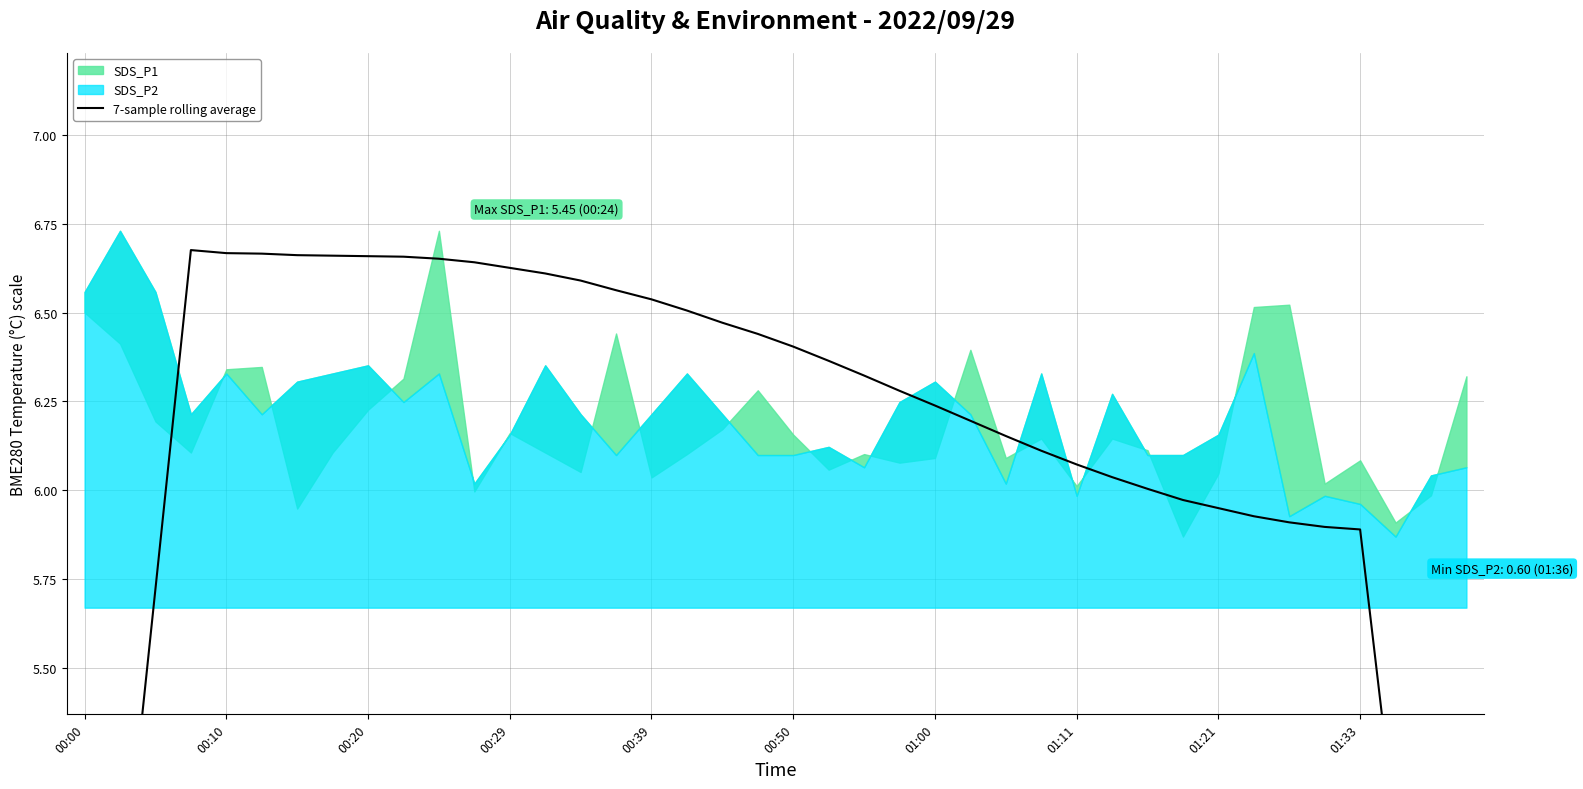

What is the difference between the values at 22 and 38?

2.1